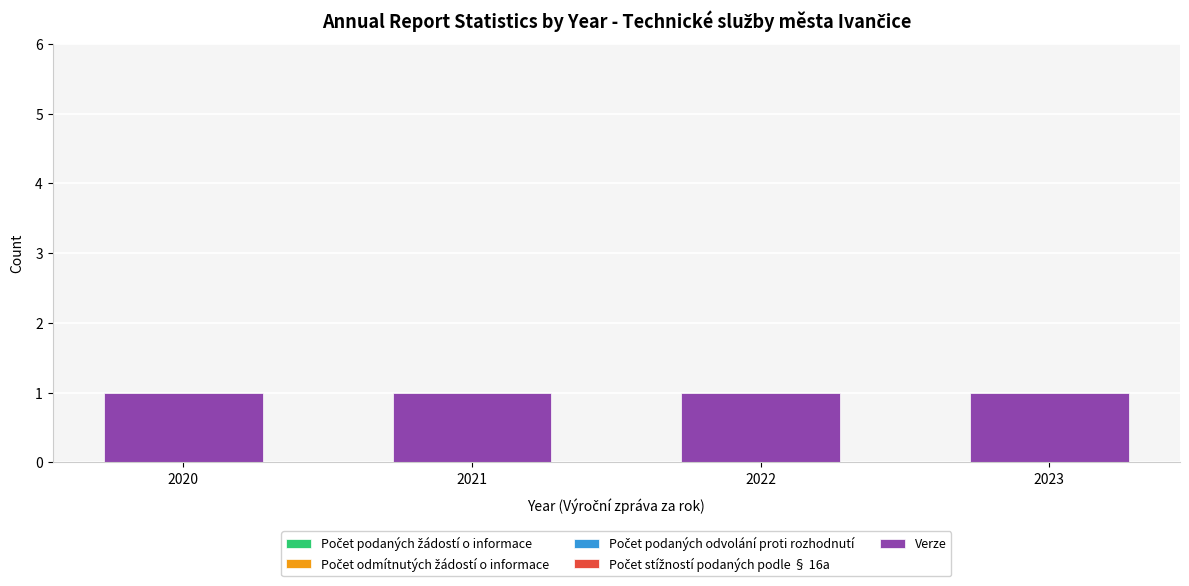

Between 2021 and 2023, which series saw the biggest shift?

Počet podaných žádostí o informace